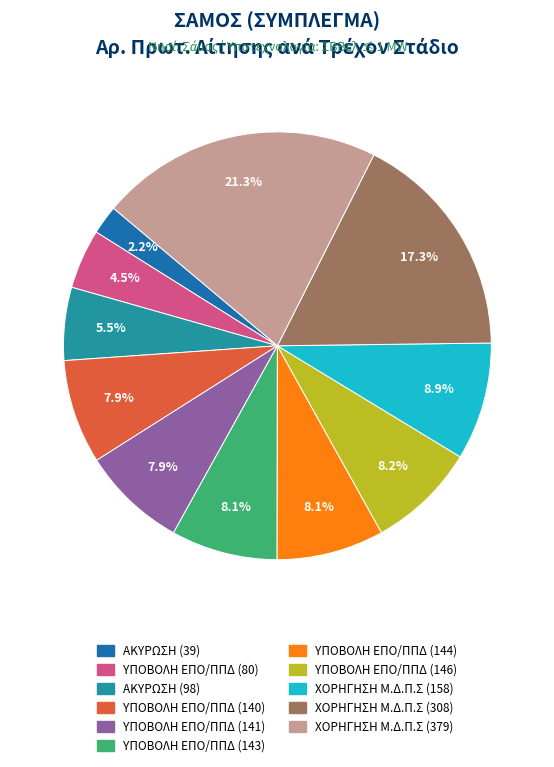

How many slices are in this pie chart?

11